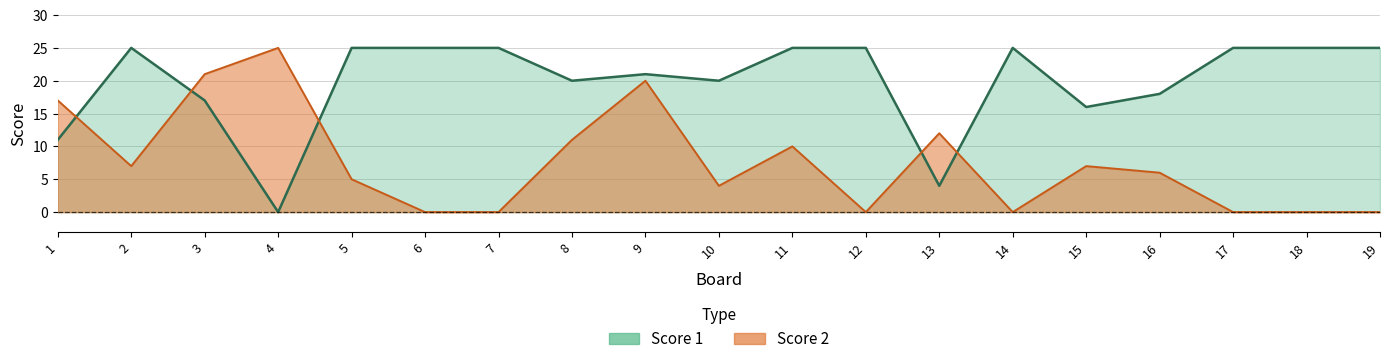

What is the value of the Score 1 point at the 10th from the left?

20